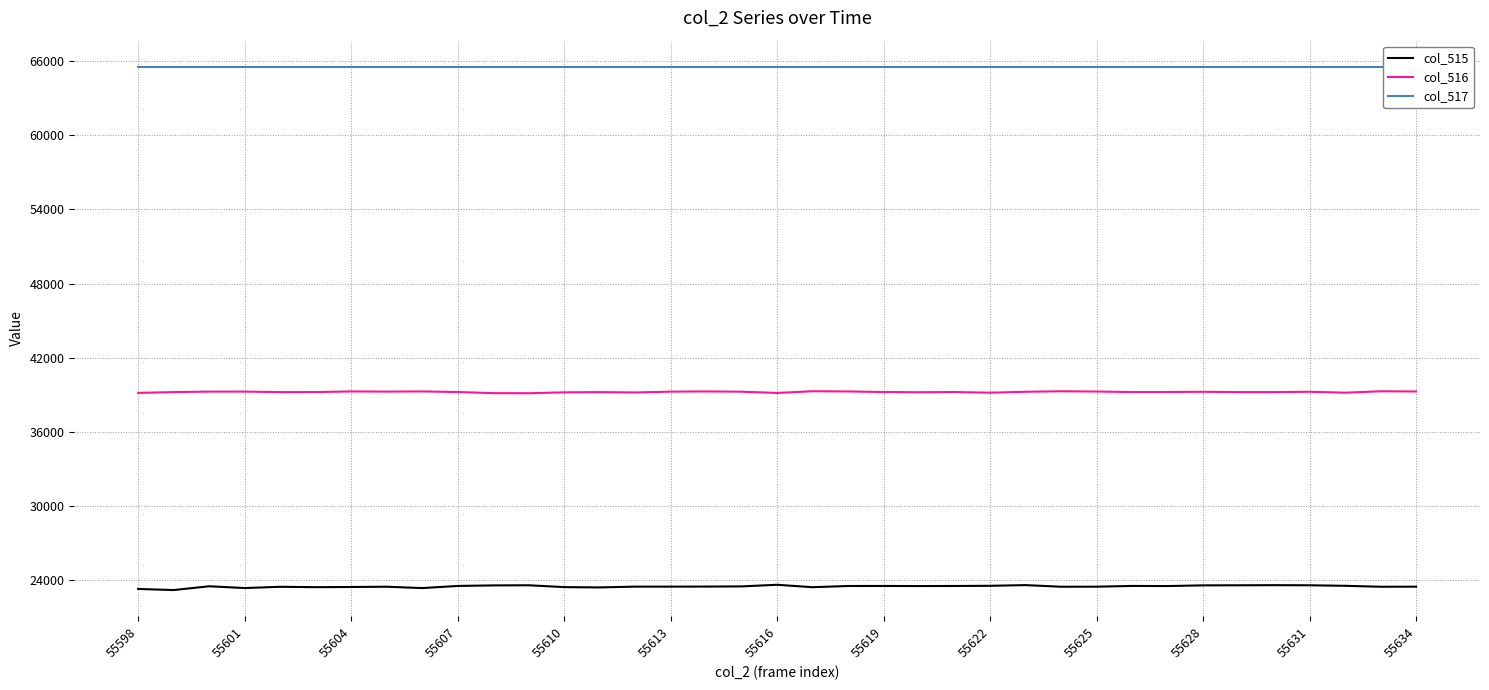

Is it true that col_516 equals 12478 at 55625?

False